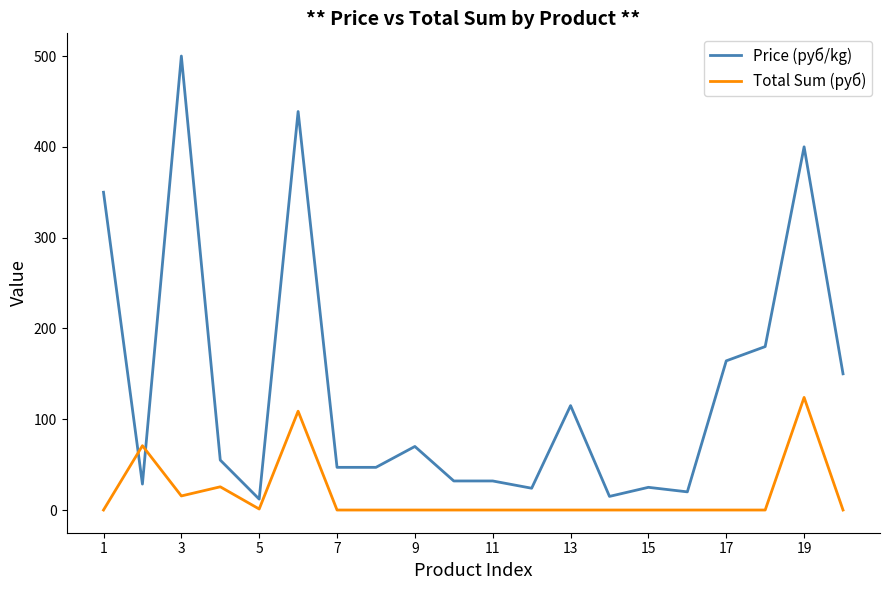

True or false: Total Sum (руб) and Price (руб/kg) cross at least once.

True